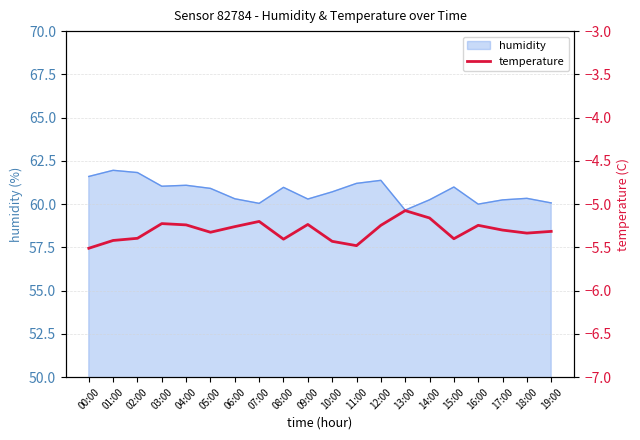

What position from the right is 18:00?

2